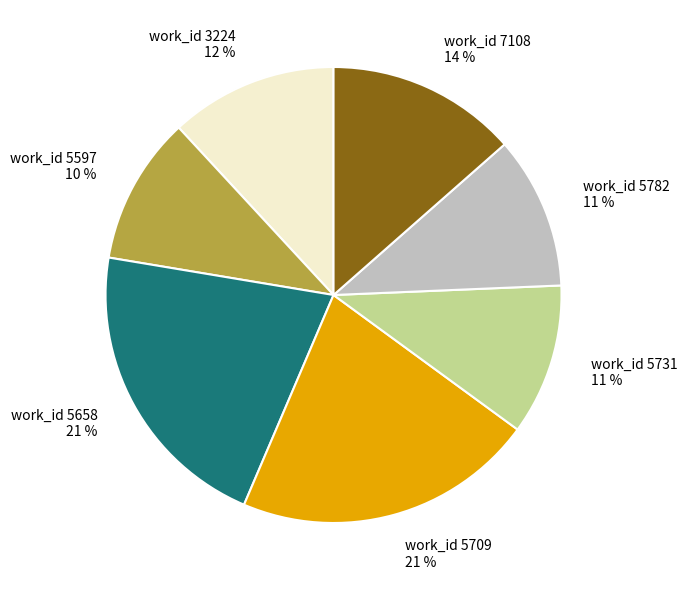

How many slices are in this pie chart?

7